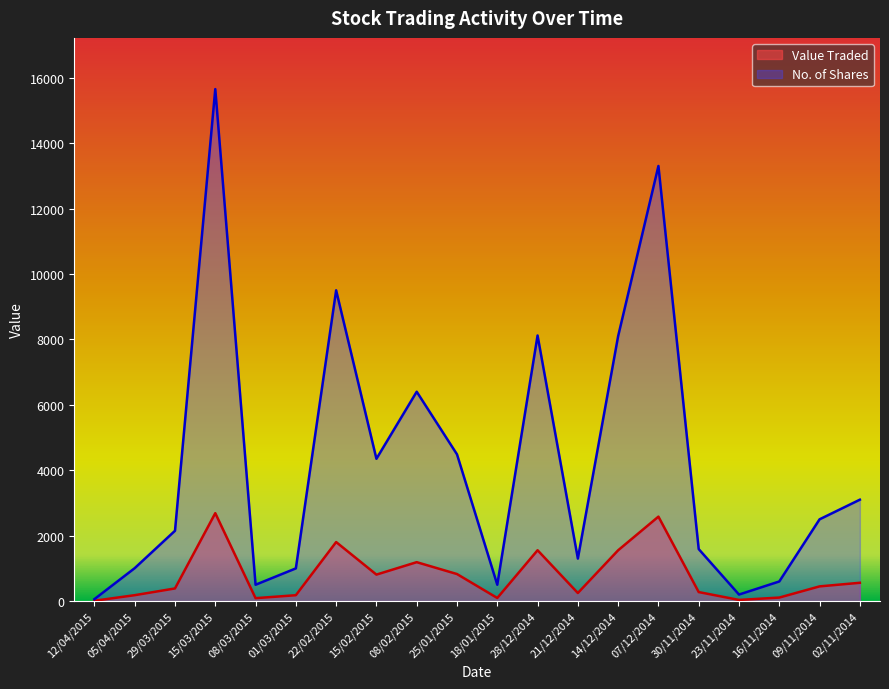

True or false: Value Traded and No. of Shares intersect in this chart.

False